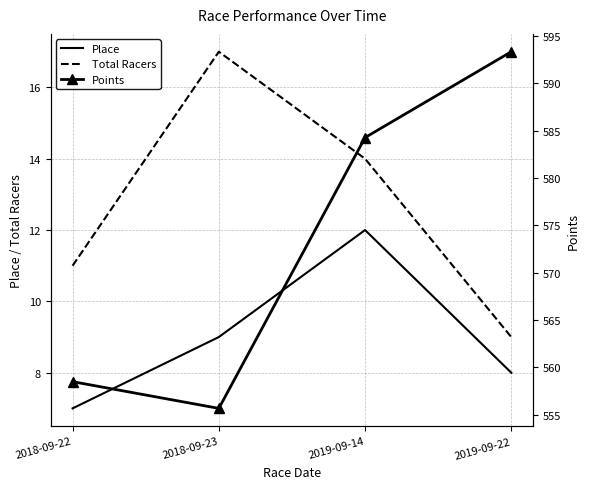

Is the value of Points at 2018-09-23 greater than the value of Place at 2018-09-23?

Yes